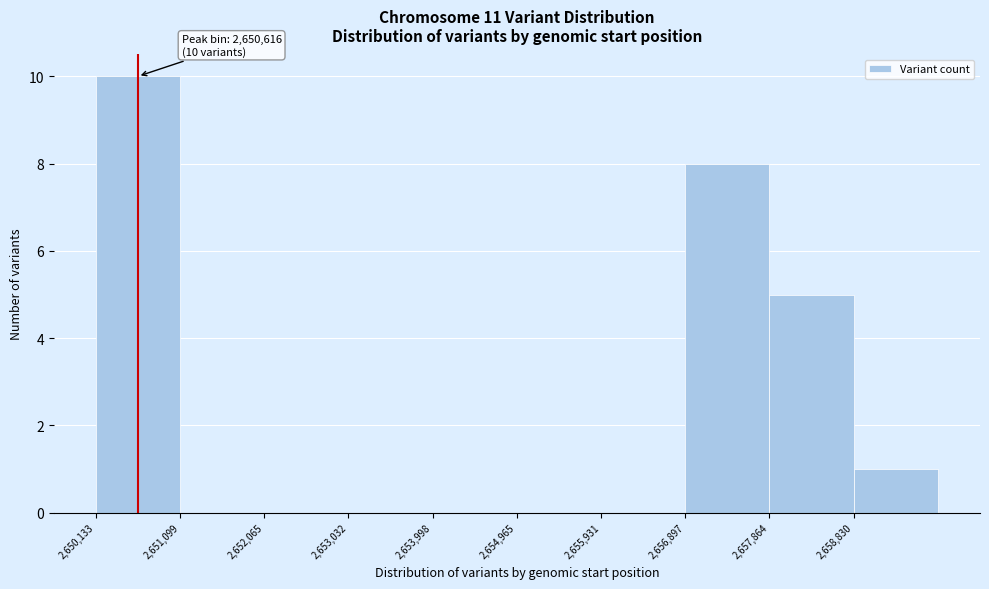

Over which range of the x-axis is the bar tallest?

2650100 to 2651100